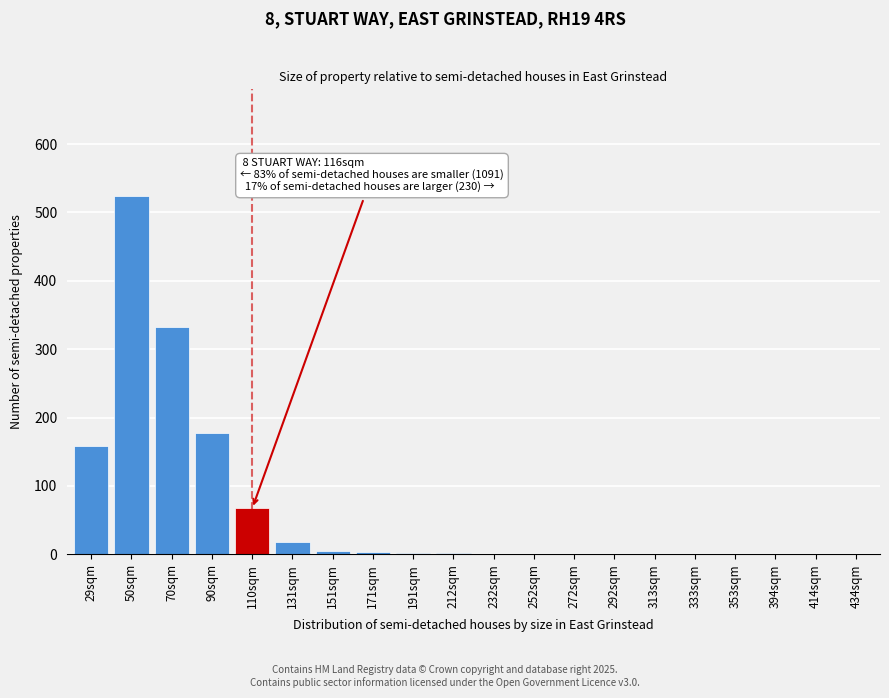

The value at 70sqm is 332. True or false?

True